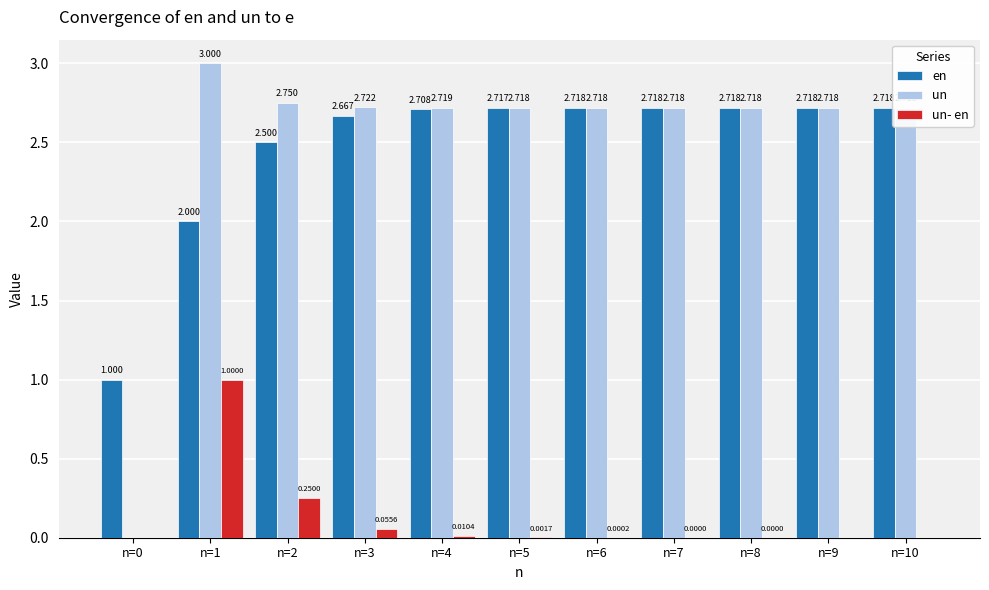

Between n=0 and n=6, which series saw the biggest shift?

un